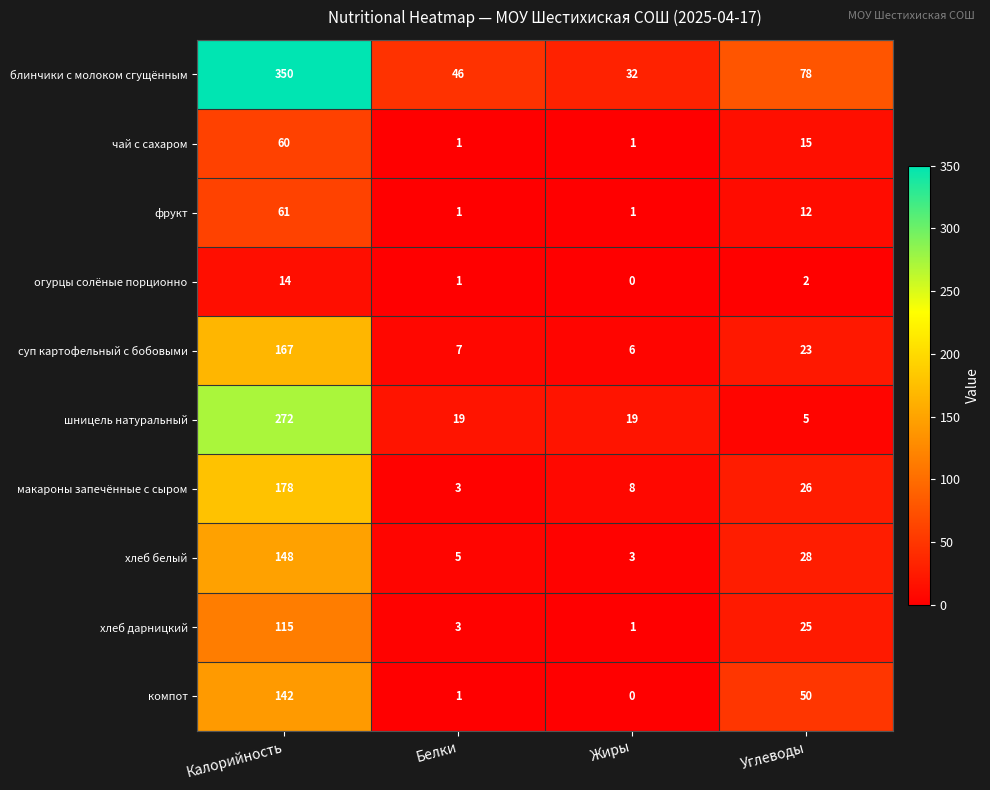

True or false: блинчики с молоком сгущённым has a value of 63 at Белки.

False